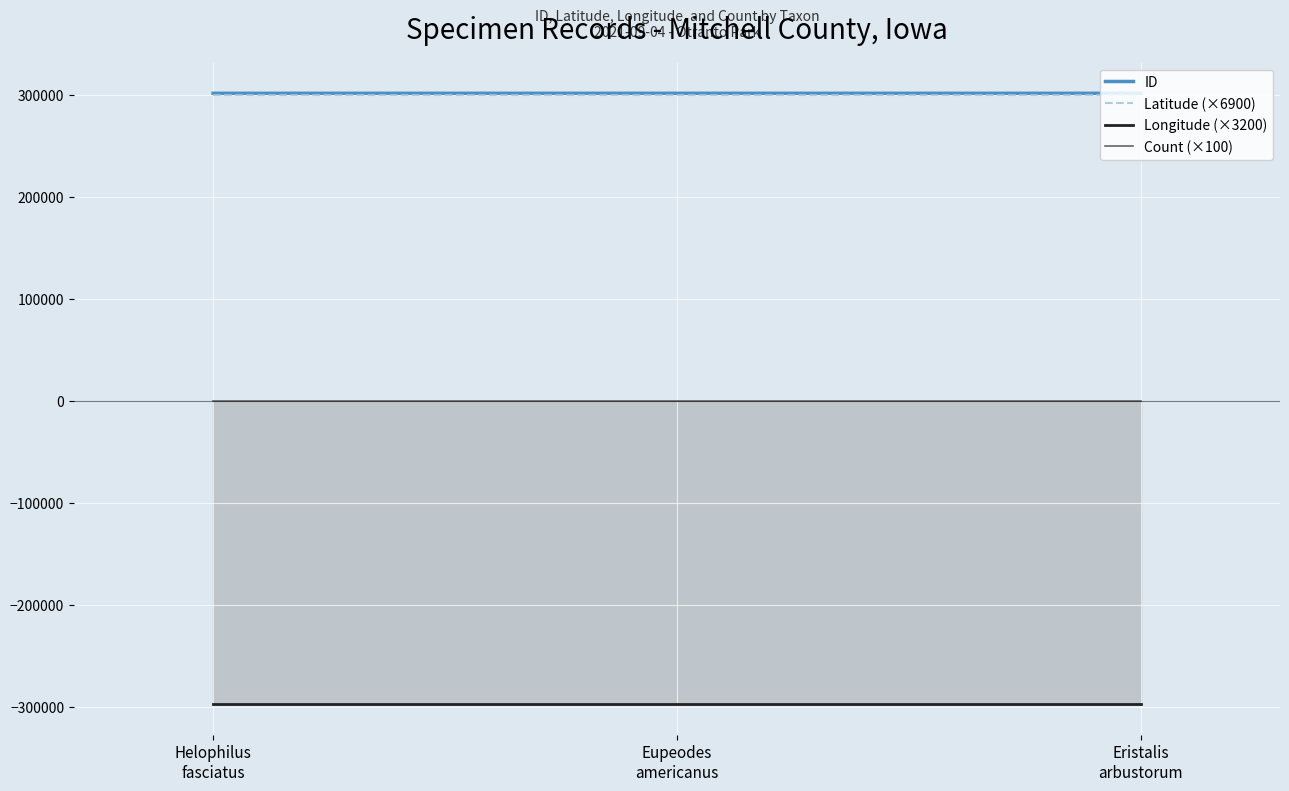

How many lines are shown in the chart?

4